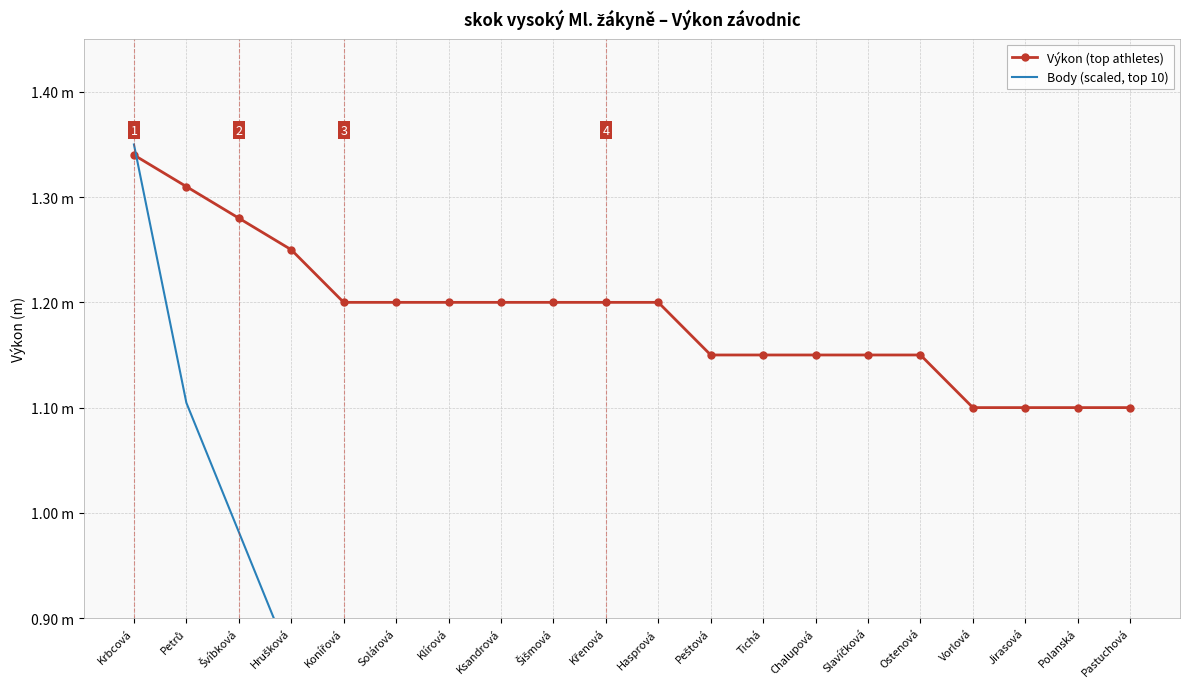

What is the difference between the highest and lowest values at Ostenová?

1.1